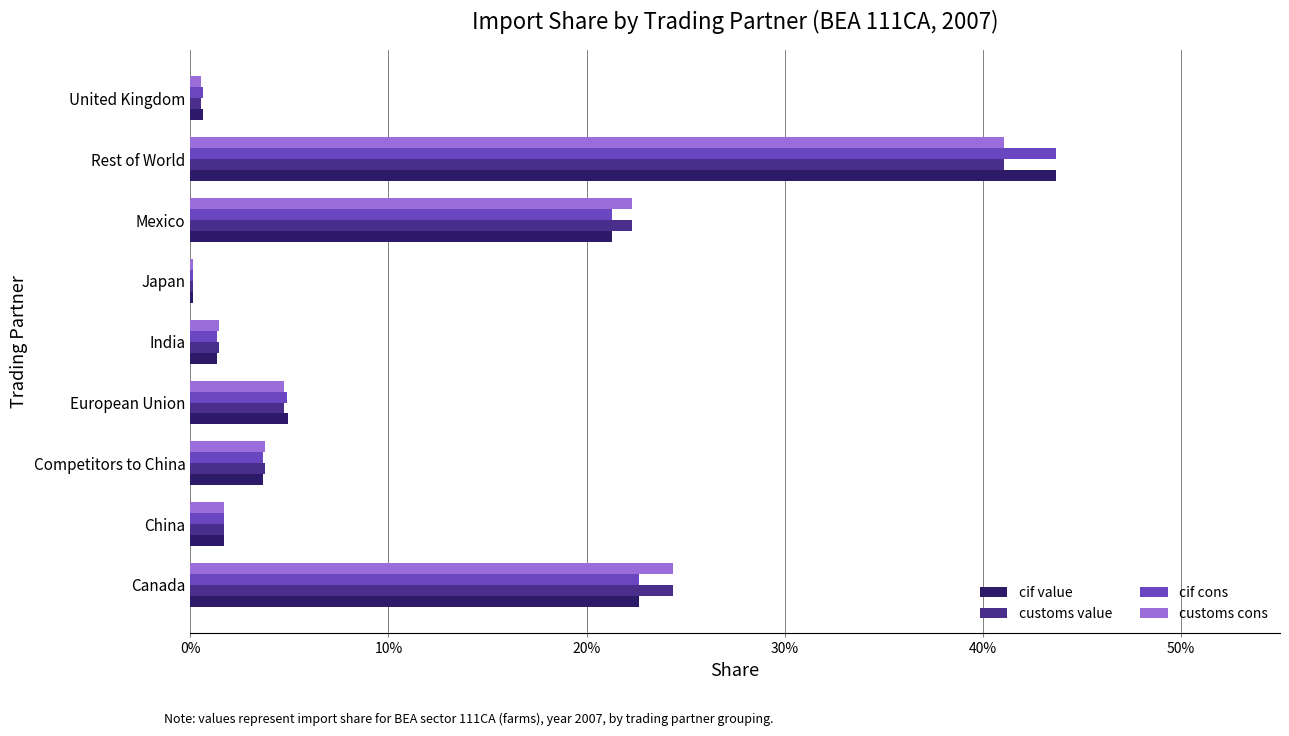

What are all the series names shown in the legend?

cif value, customs value, cif cons, customs cons